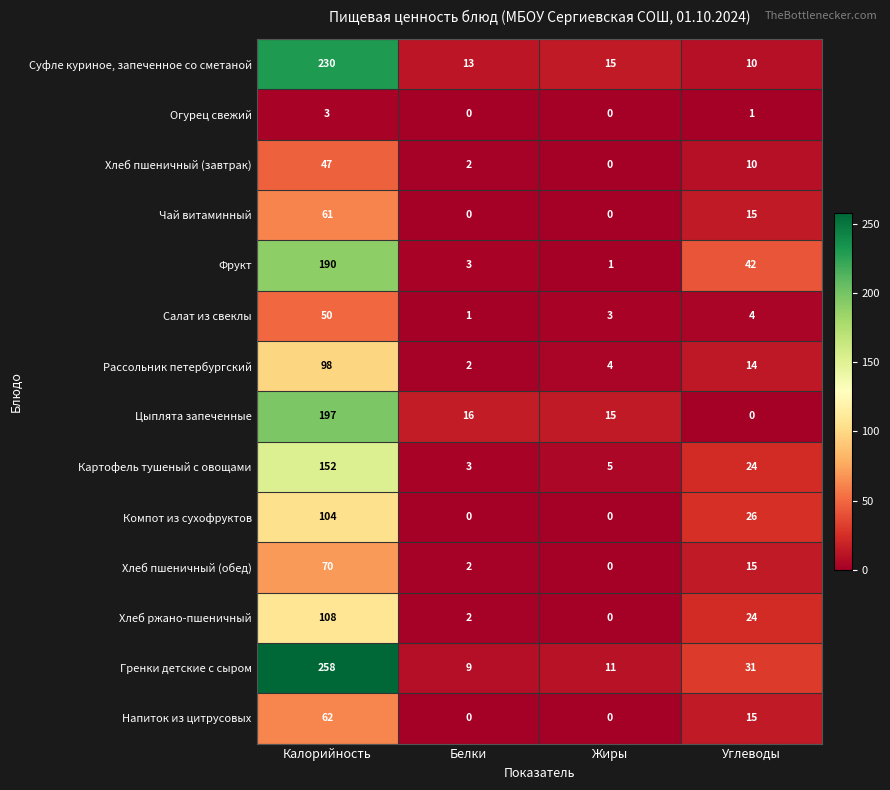

What is the maximum value shown in the chart?

258